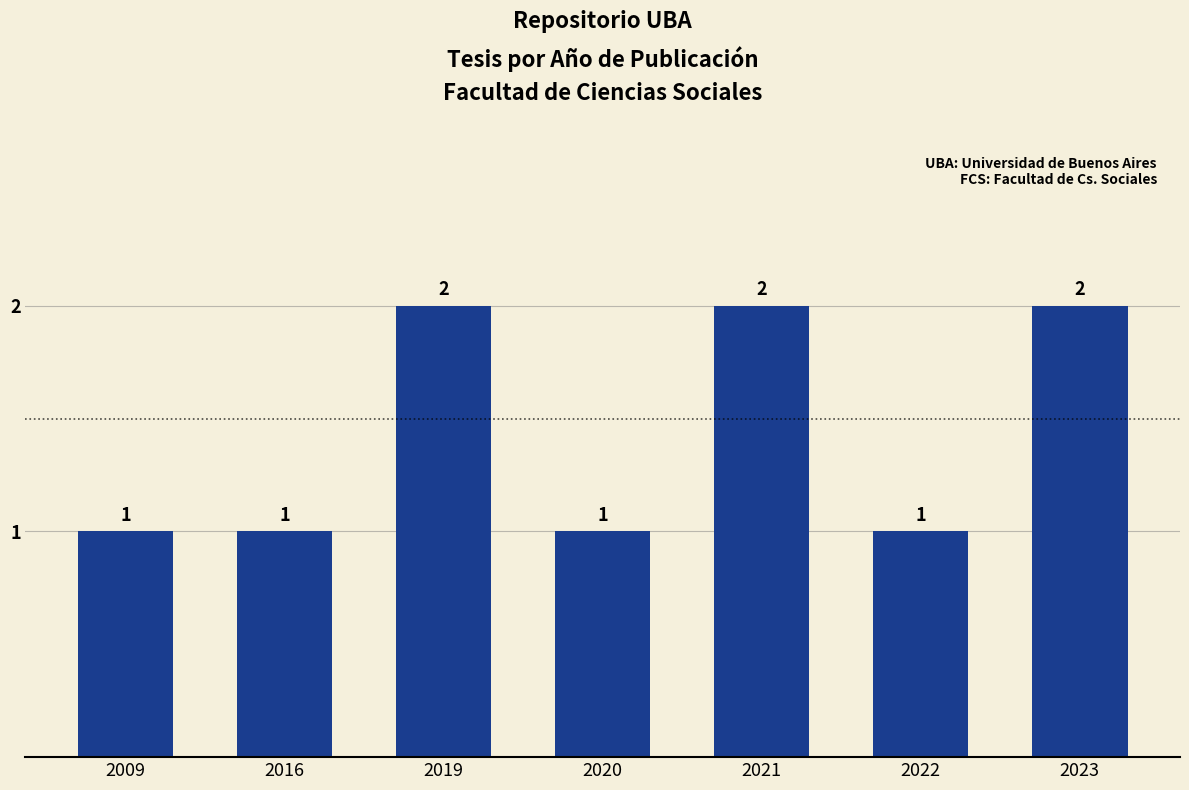

What is the value of the 3rd bar from the left?

2